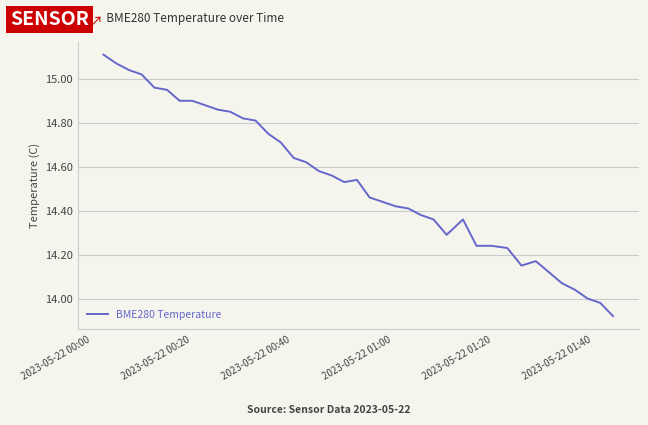

What is the difference between the maximum and minimum values?

1.2